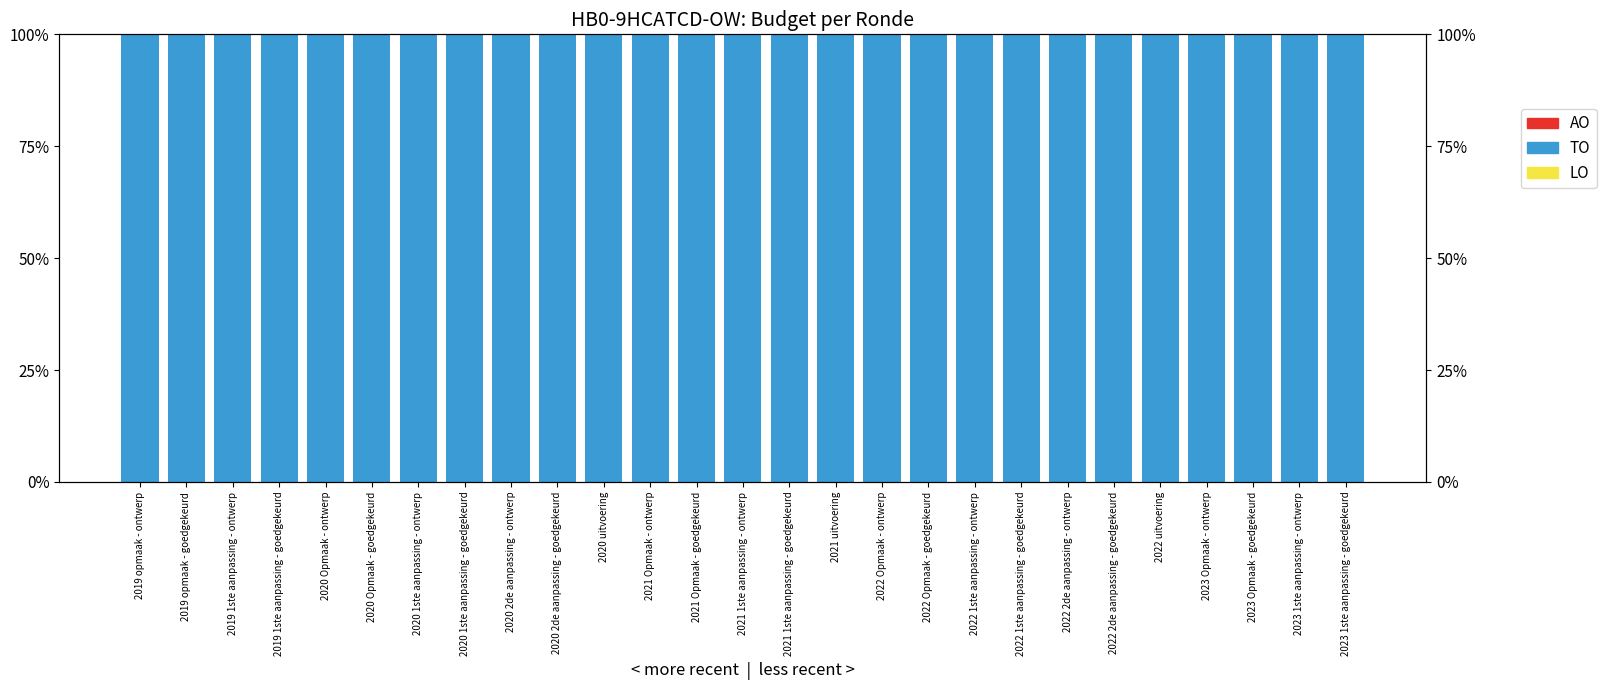

At which category is the sum across all series the highest?

2019 opmaak - ontwerp